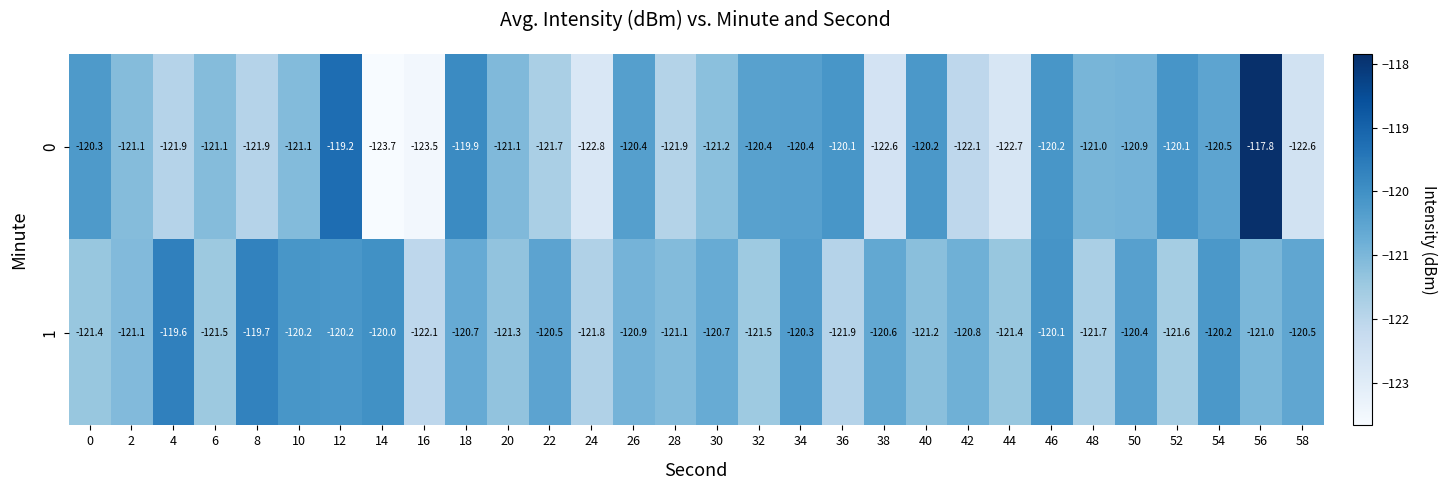

At how many categories does at least one series exceed -123?

30